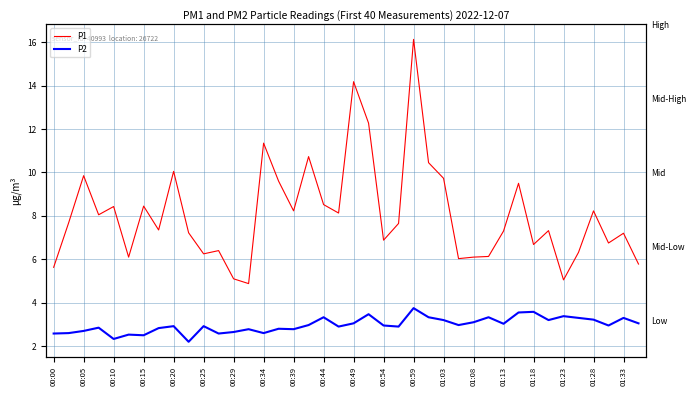

Count the number of categories in the chart.

40